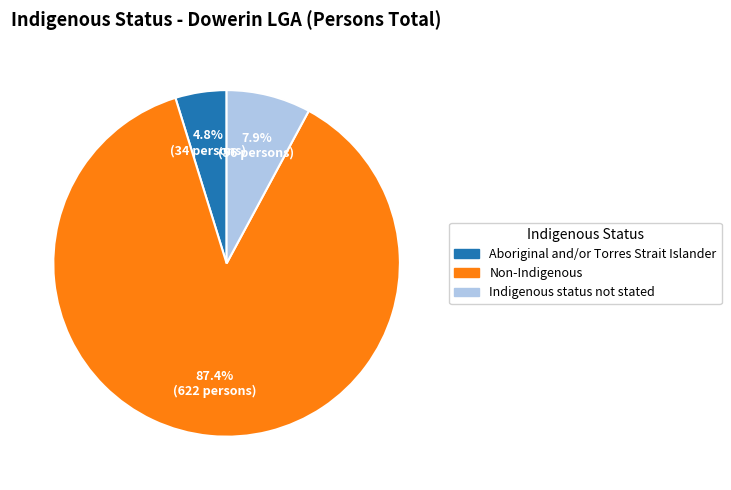

Is Aboriginal and/or Torres Strait Islander the majority of the pie?

No